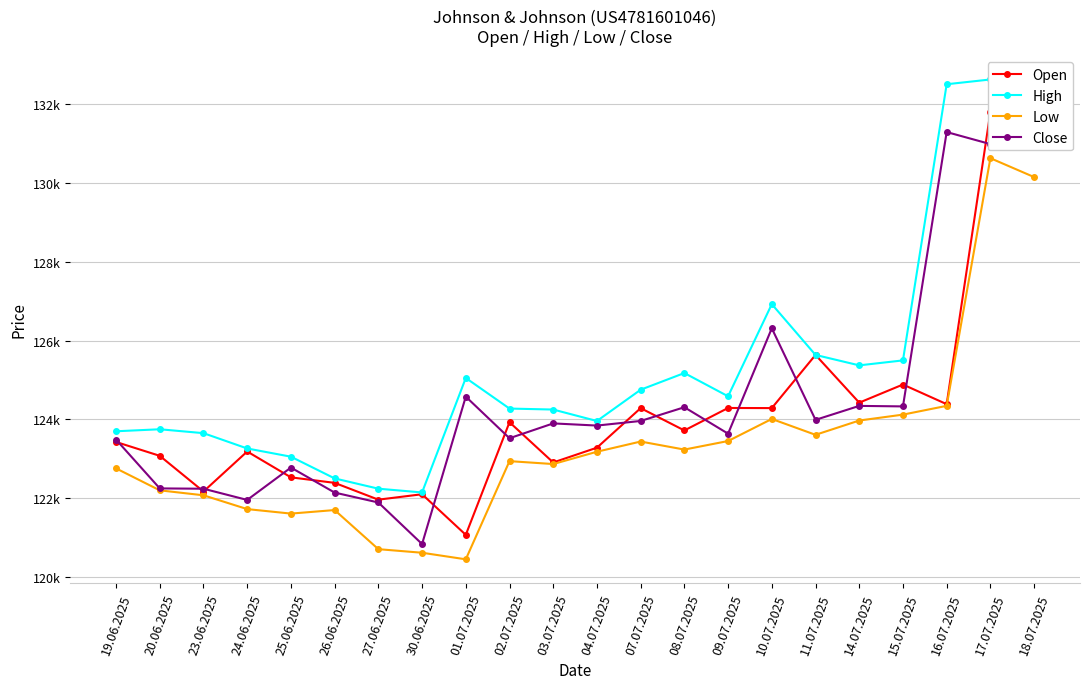

Reading left to right, what are all the values shown in this chart?

Open: 19.06.2025=123423	20.06.2025=123071	23.06.2025=122164	24.06.2025=123181	25.06.2025=122524	26.06.2025=122384	27.06.2025=121957	30.06.2025=122095	01.07.2025=121063	02.07.2025=123925	03.07.2025=122902	04.07.2025=123278	07.07.2025=124283	08.07.2025=123716	09.07.2025=124287	10.07.2025=124284	11.07.2025=125635	14.07.2025=124422	15.07.2025=124883	16.07.2025=124384	17.07.2025=131807	18.07.2025=131598
High: 19.06.2025=123695	20.06.2025=123746	23.06.2025=123647	24.06.2025=123258	25.06.2025=123049	26.06.2025=122497	27.06.2025=122236	30.06.2025=122140	01.07.2025=125050	02.07.2025=124272	03.07.2025=124247	04.07.2025=123956	07.07.2025=124751	08.07.2025=125175	09.07.2025=124584	10.07.2025=126926	11.07.2025=125635	14.07.2025=125370	15.07.2025=125496	16.07.2025=132514	17.07.2025=132635	18.07.2025=132100
Low: 19.06.2025=122752	20.06.2025=122194	23.06.2025=122068	24.06.2025=121717	25.06.2025=121603	26.06.2025=121693	27.06.2025=120699	30.06.2025=120608	01.07.2025=120441	02.07.2025=122936	03.07.2025=122862	04.07.2025=123175	07.07.2025=123434	08.07.2025=123230	09.07.2025=123447	10.07.2025=124008	11.07.2025=123605	14.07.2025=123968	15.07.2025=124118	16.07.2025=124341	17.07.2025=130635	18.07.2025=130155
Close: 19.06.2025=123483	20.06.2025=122243	23.06.2025=122235	24.06.2025=121950	25.06.2025=122773	26.06.2025=122137	27.06.2025=121885	30.06.2025=120829	01.07.2025=124575	02.07.2025=123518	03.07.2025=123895	04.07.2025=123840	07.07.2025=123957	08.07.2025=124306	09.07.2025=123634	10.07.2025=126312	11.07.2025=123985	14.07.2025=124340	15.07.2025=124327	16.07.2025=131299	17.07.2025=130993	18.07.2025=131750